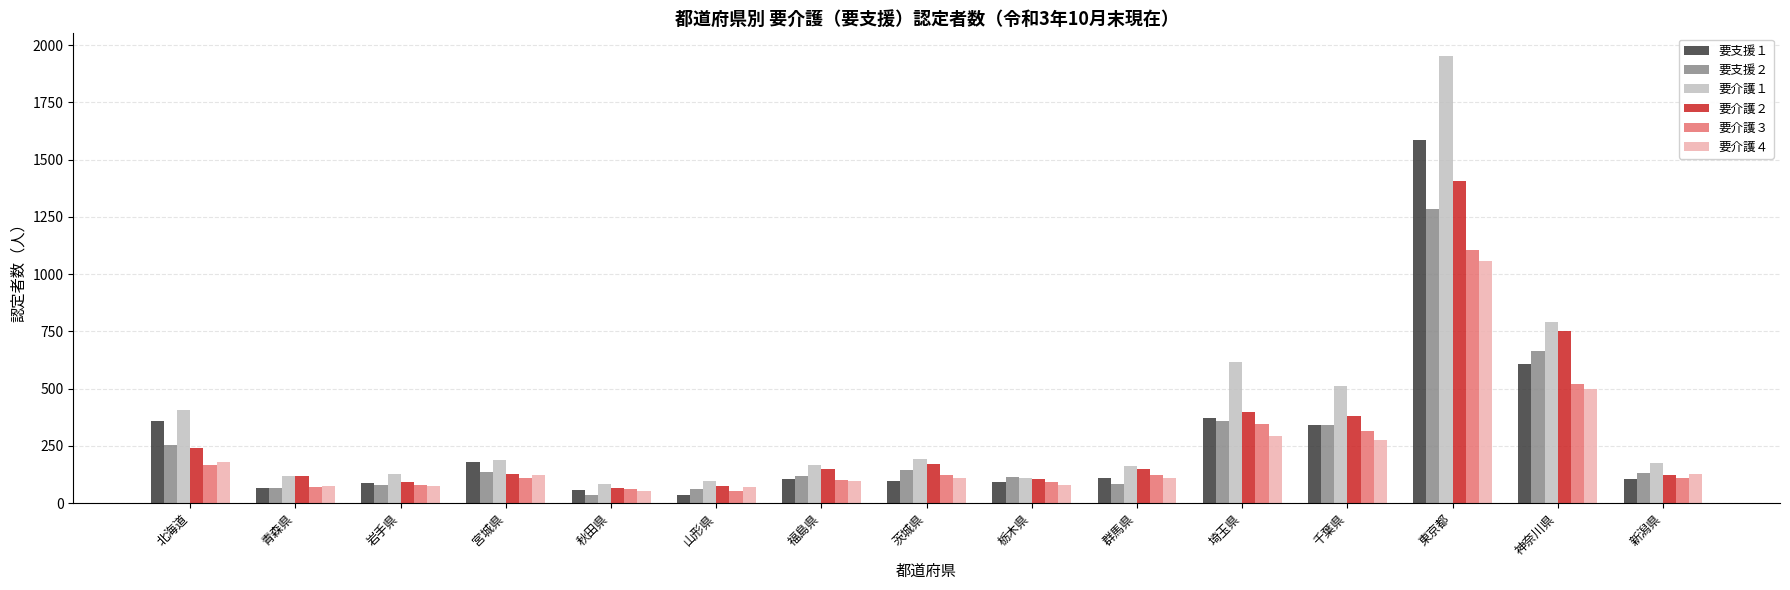

How many data points does each series have?

15